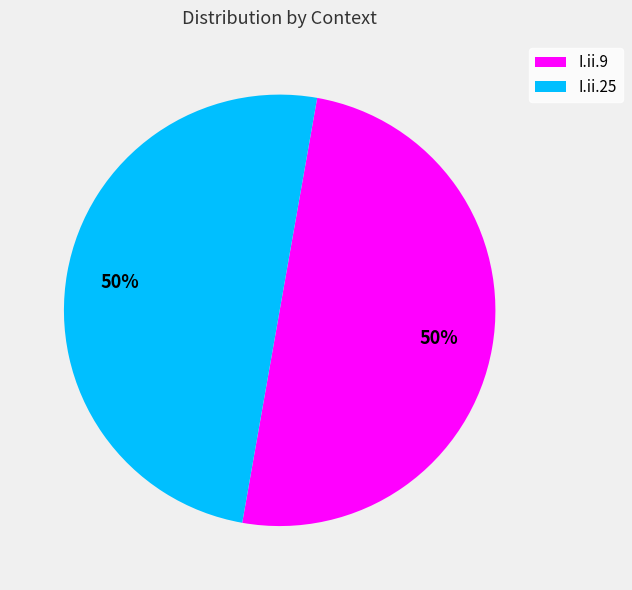

To the nearest percent, what is the combined percentage of I.ii.9 and I.ii.25?

100%